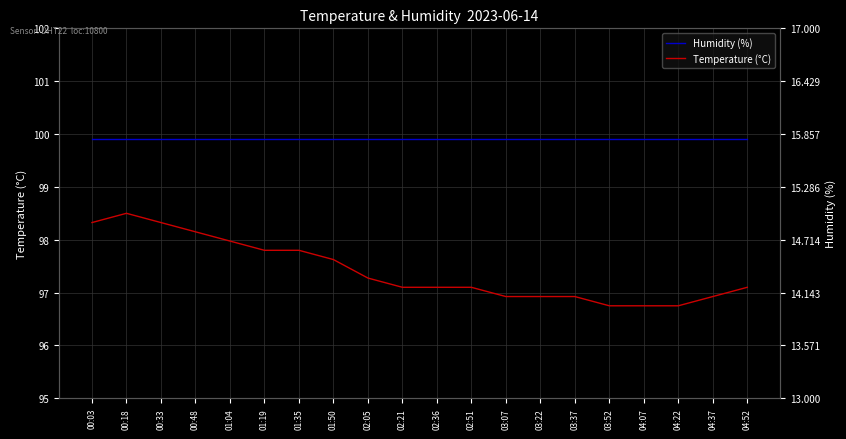

In Temperature (°C), how many points are higher than both neighbors (excluding endpoints)?

1